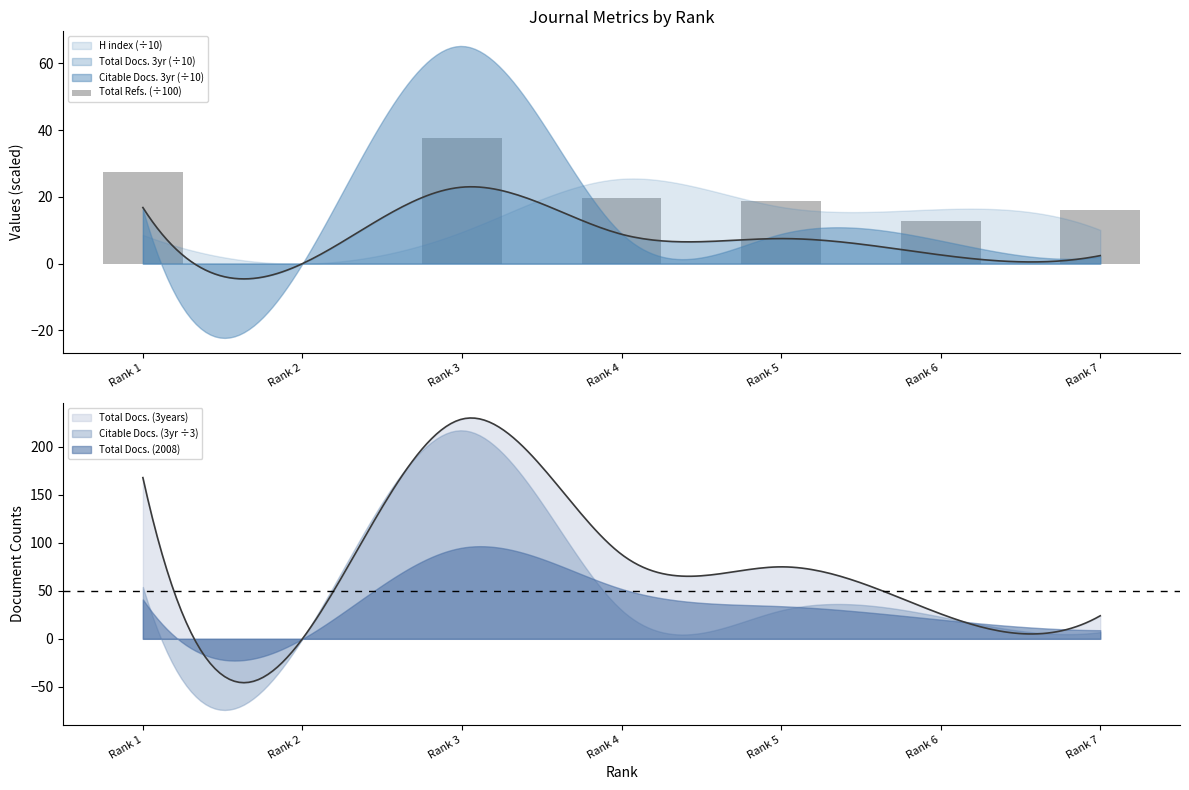

Reading left to right, list all the values displayed in this chart.

27.5	0.0	37.5	19.7	18.8	12.9	16.2